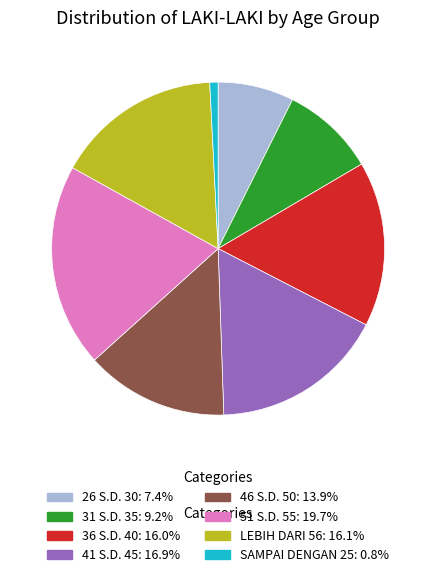

Does any single category account for the majority?

No